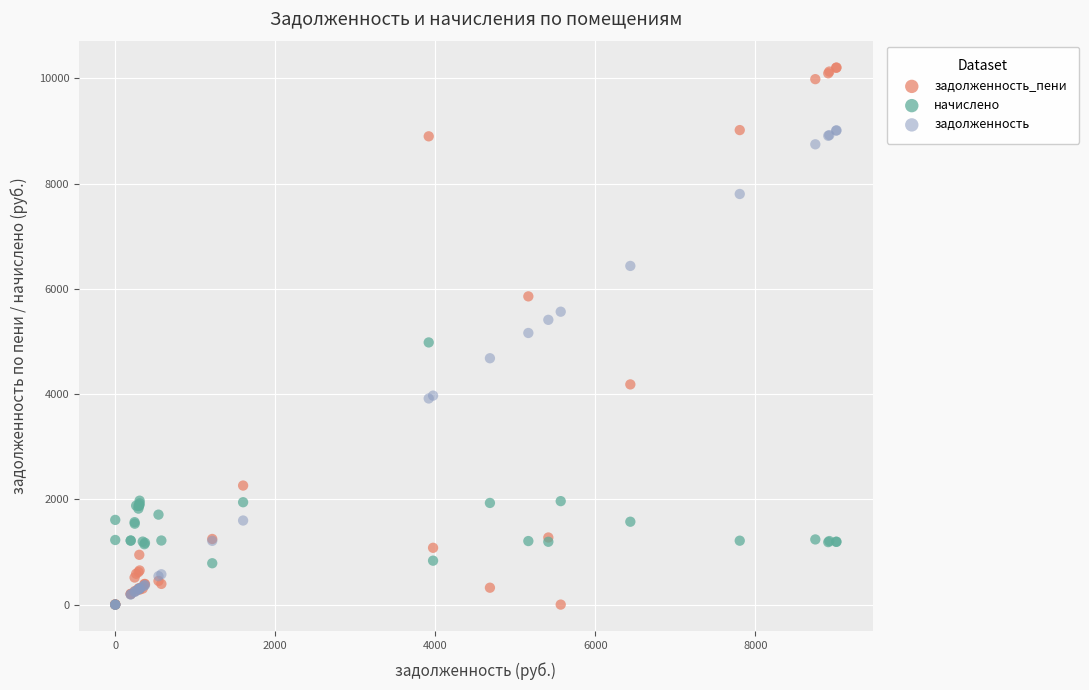

Which series has the largest Y range (max minus min)?

задолженность_пени